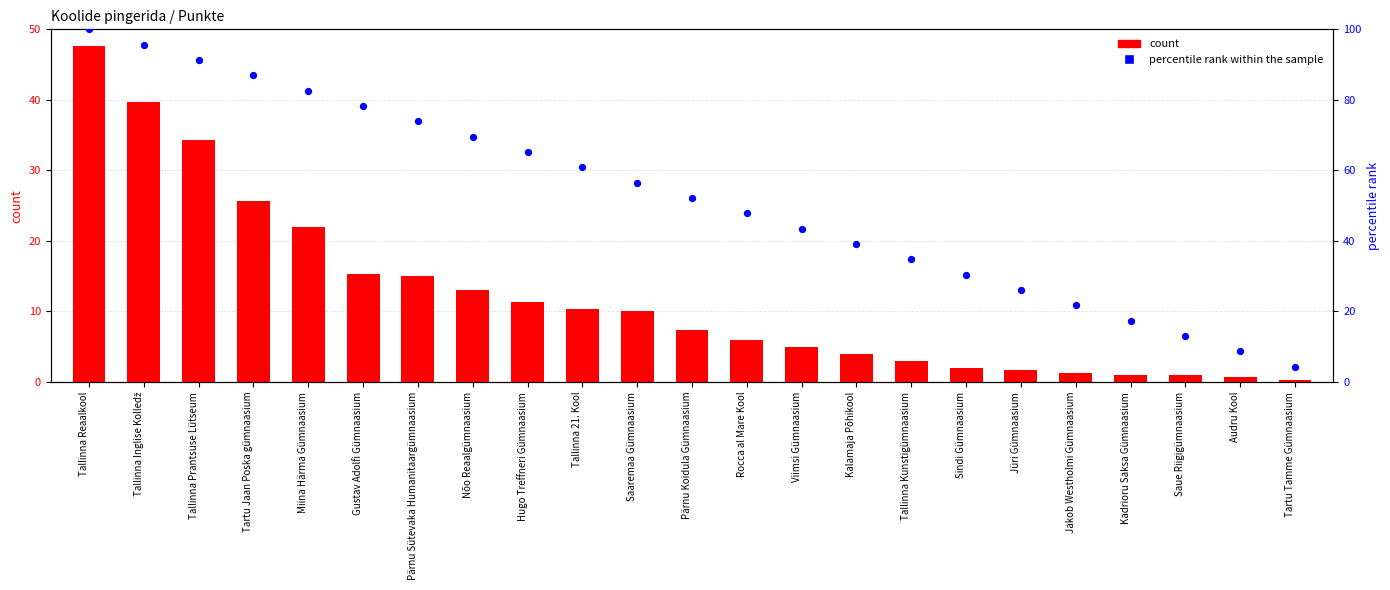

Which series contains the highest Y value?

percentile rank within the sample